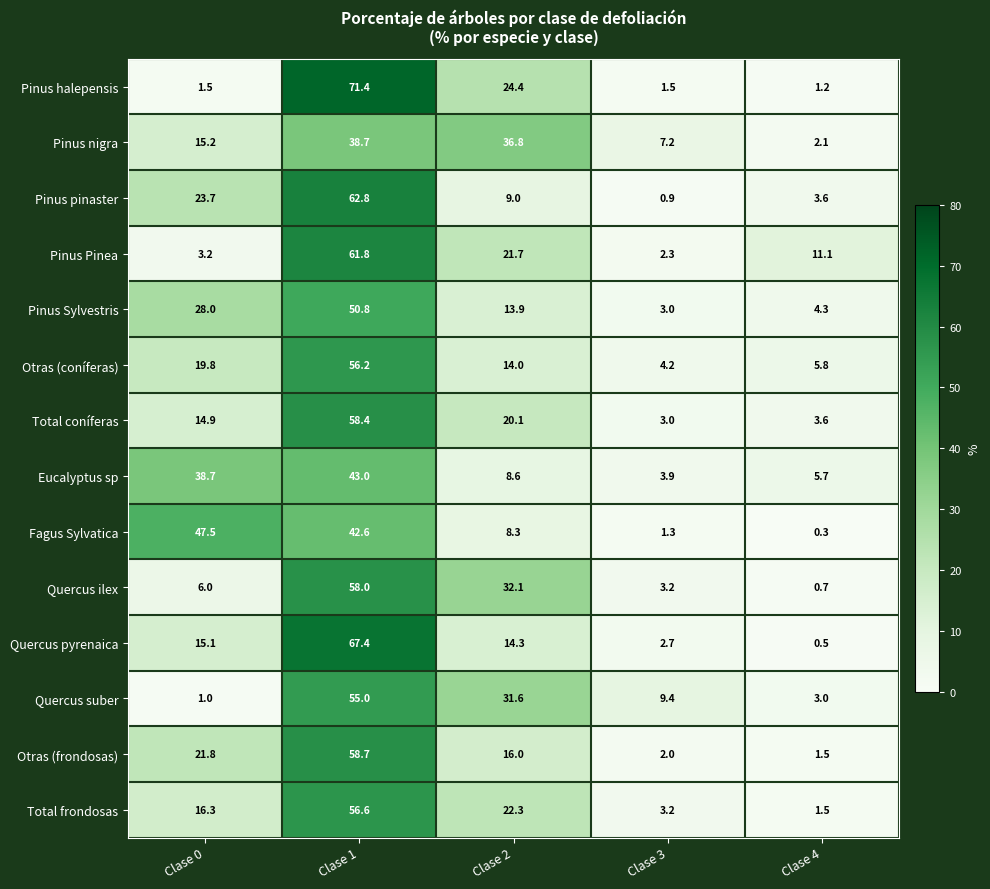

The Quercus ilex series shows 8.5 at Clase 0. True or false?

False